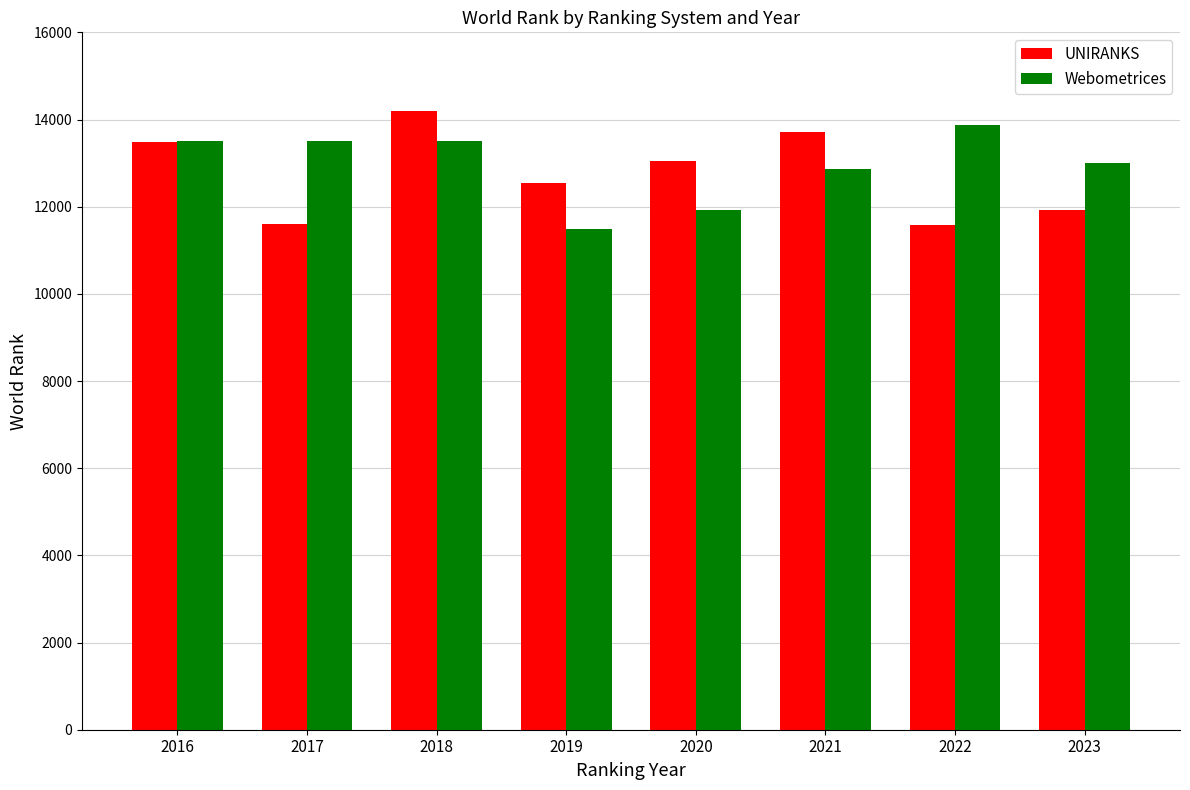

What is the sum of the Webometrices values at 2019 and 2017?

25005